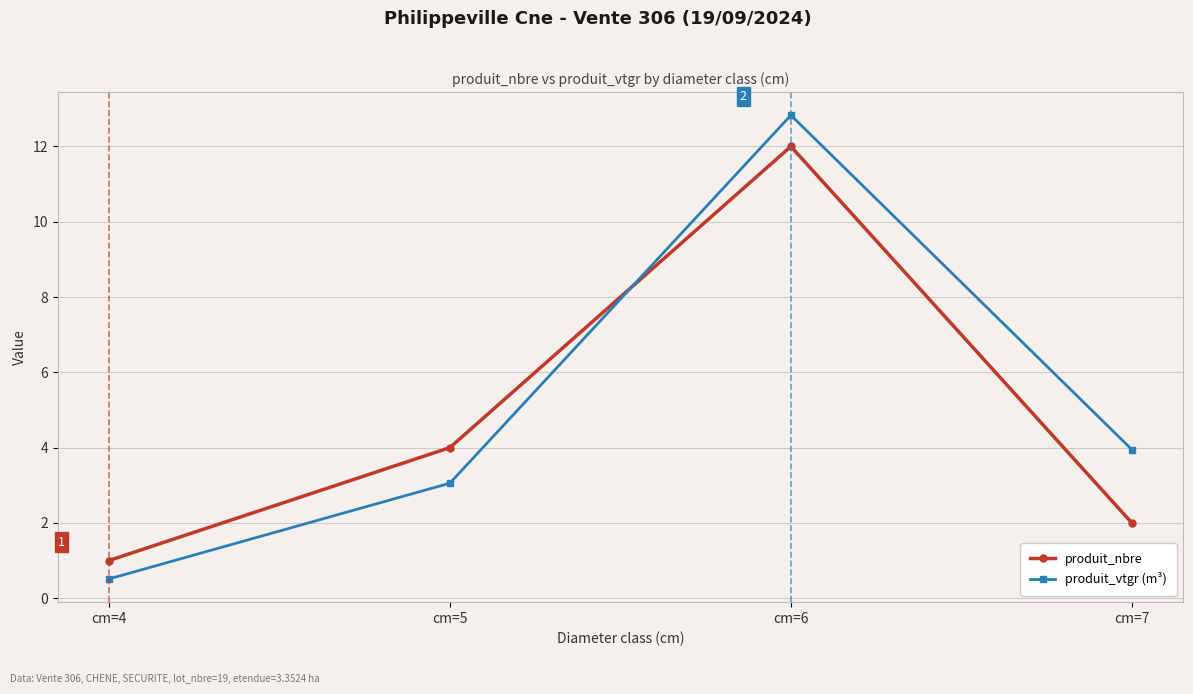

What is the difference between the second highest and second lowest values in the produit_vtgr (m³) series?

0.9